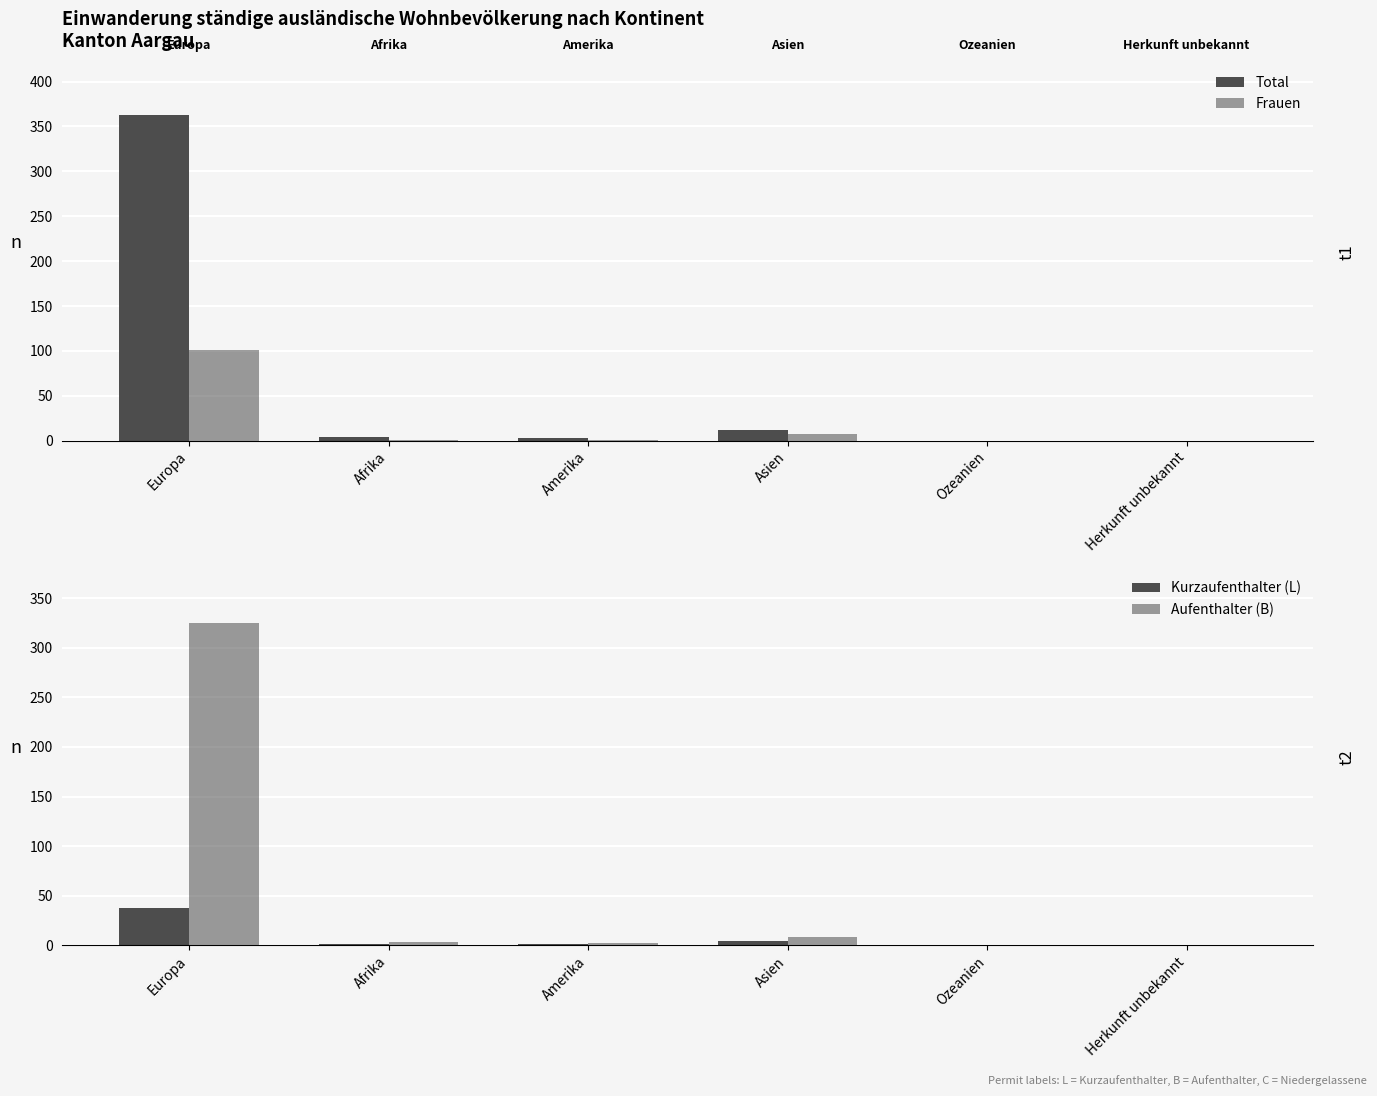

Which series has the largest range (max minus min)?

Total